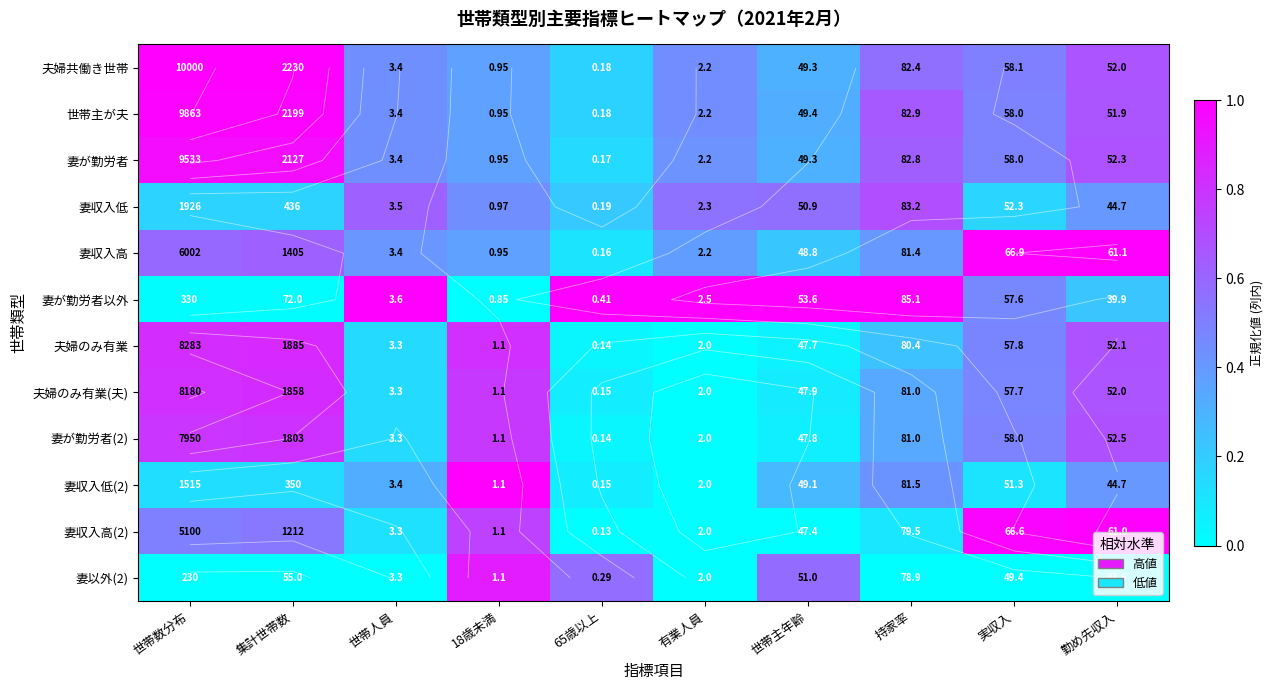

At which category does the chart reach its peak across all series?

世帯数分布